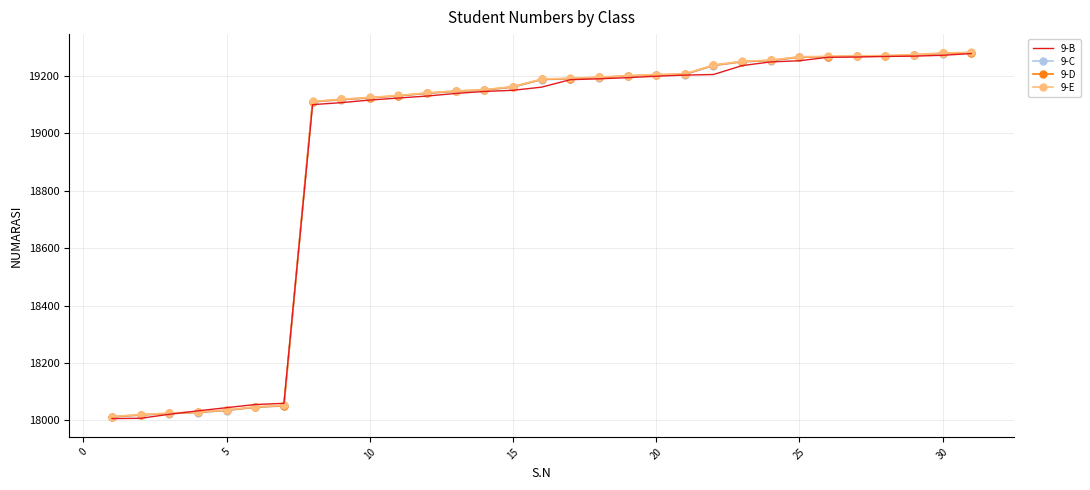

What is the greatest value displayed?

19282